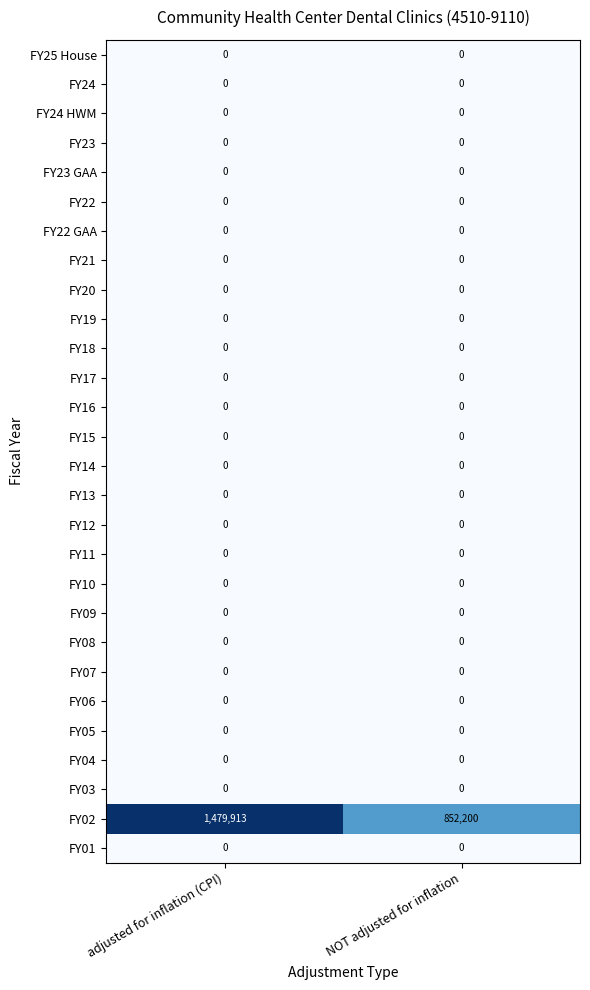

Which series changed the most between adjusted for inflation (CPI) and NOT adjusted for inflation?

FY02